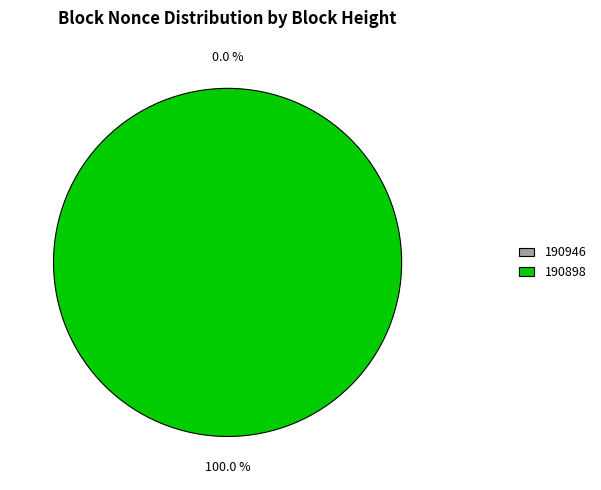

How many slices are in this pie chart?

2